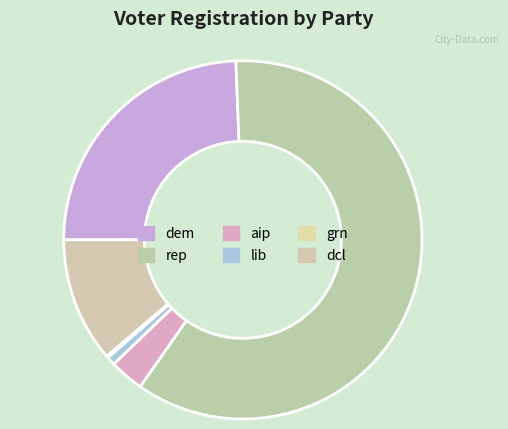

What is the change in value from grn to dcl?

+129